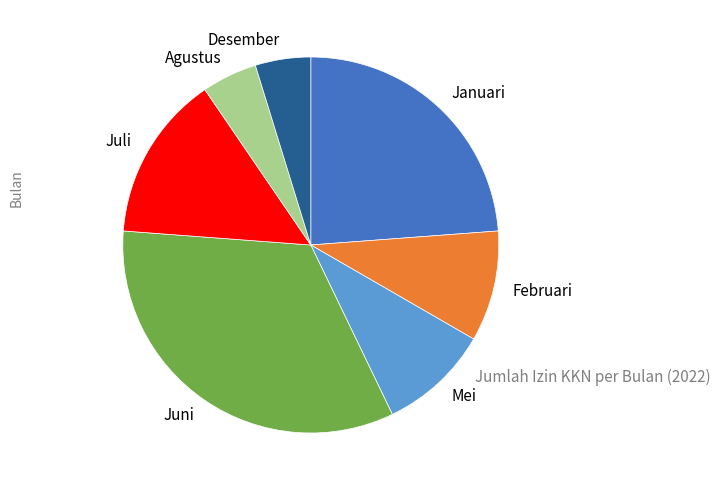

Count the number of slices in the pie.

7